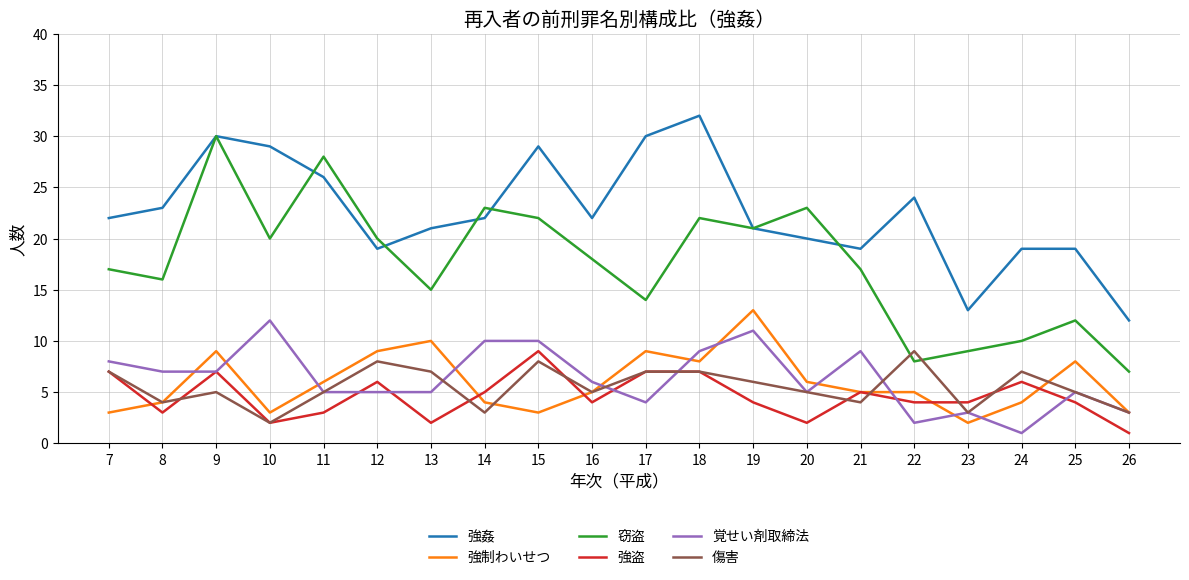

At how many categories does at least one series exceed 1?

20